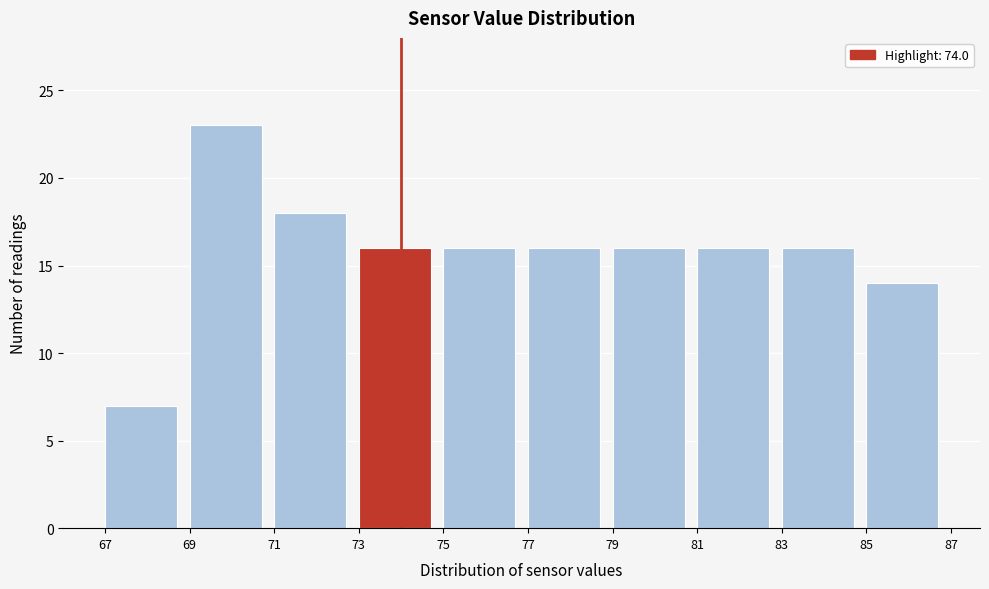

What is the height of the bar covering 77 to 79 on the x-axis? The values are not printed on the chart, so give them approximately, as read against the axis.

16